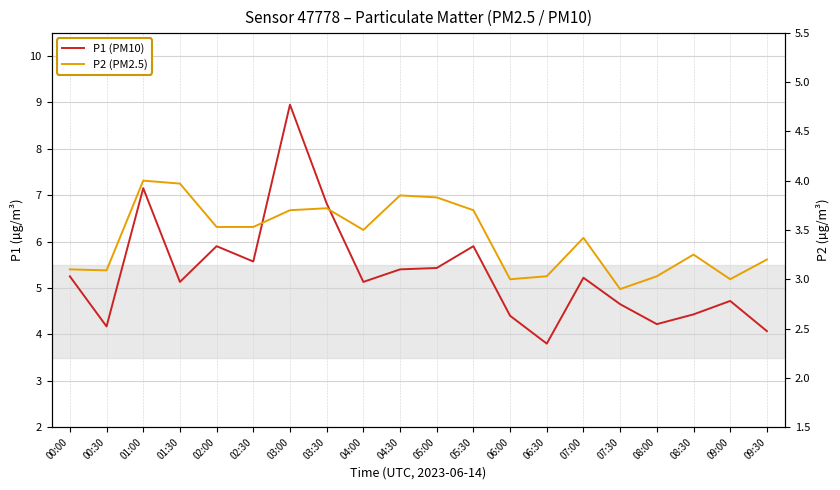

At which category is the sum across all series the highest?

03:00